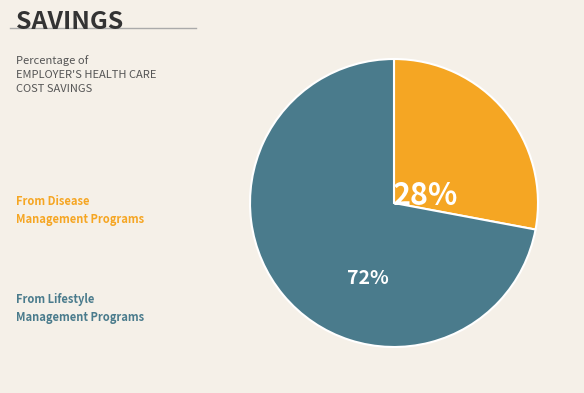

To the nearest percent, what is the average slice percentage?

50%